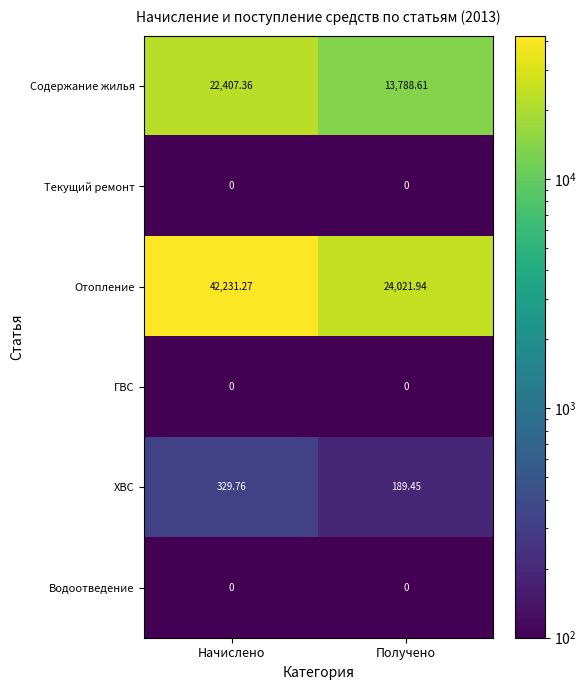

Is the value of Водоотведение at Получено greater than the value of Содержание жилья at Получено?

No